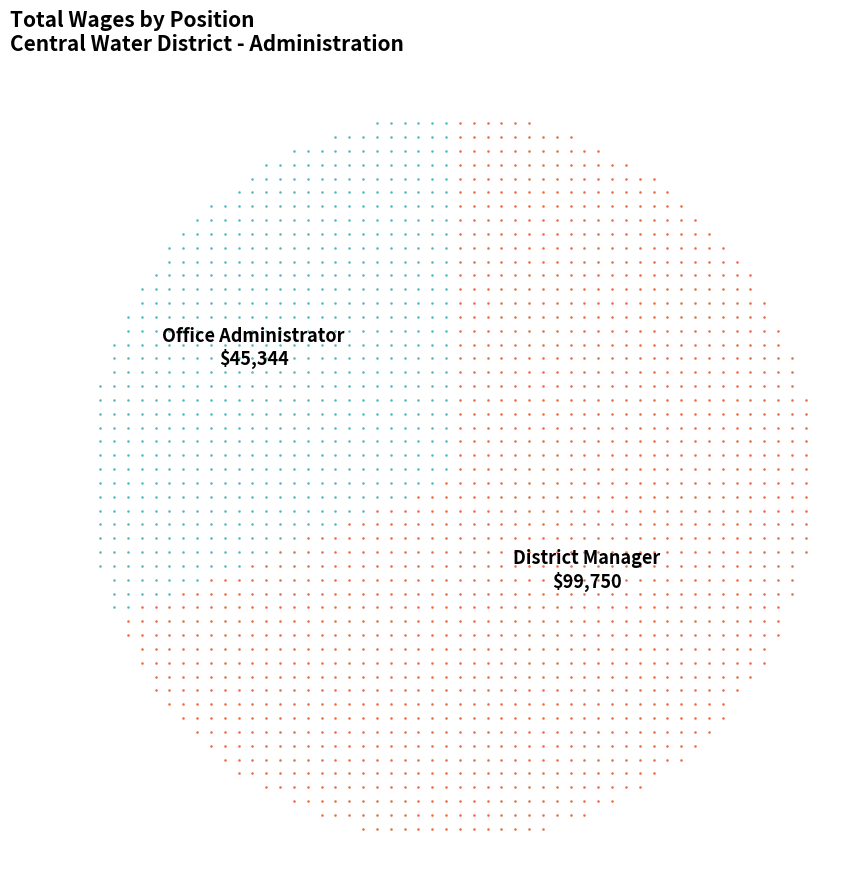

To the nearest percent, what is the average slice percentage?

50%